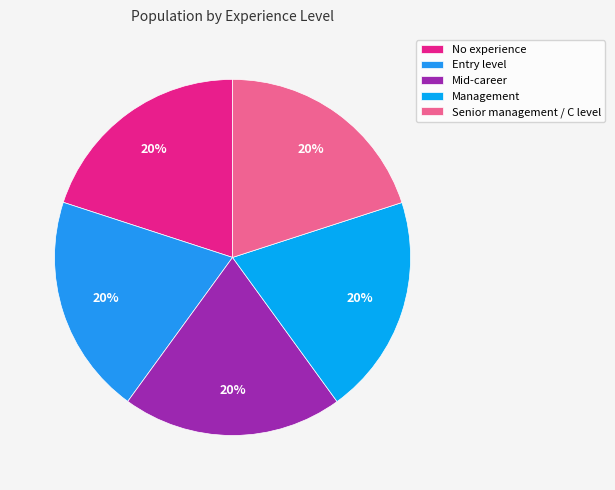

Does Mid-career represent more than half of the total?

No